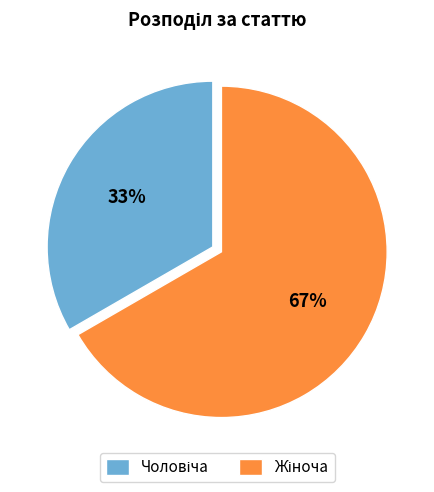

Count the number of slices in the pie.

2